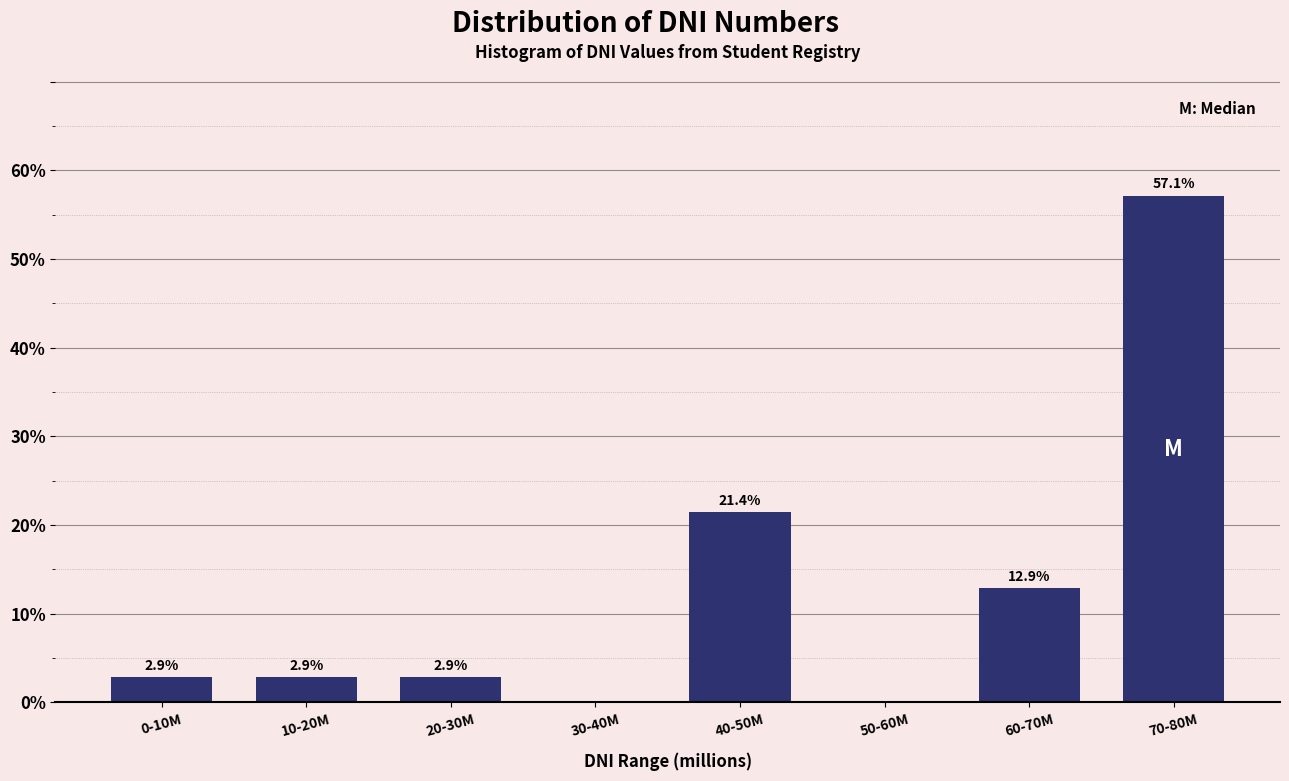

Reading left to right, extract all data points from this chart.

0-10M=2.9	10-20M=2.9	20-30M=2.9	30-40M=0.0	40-50M=21.4	50-60M=0.0	60-70M=12.9	70-80M=57.1